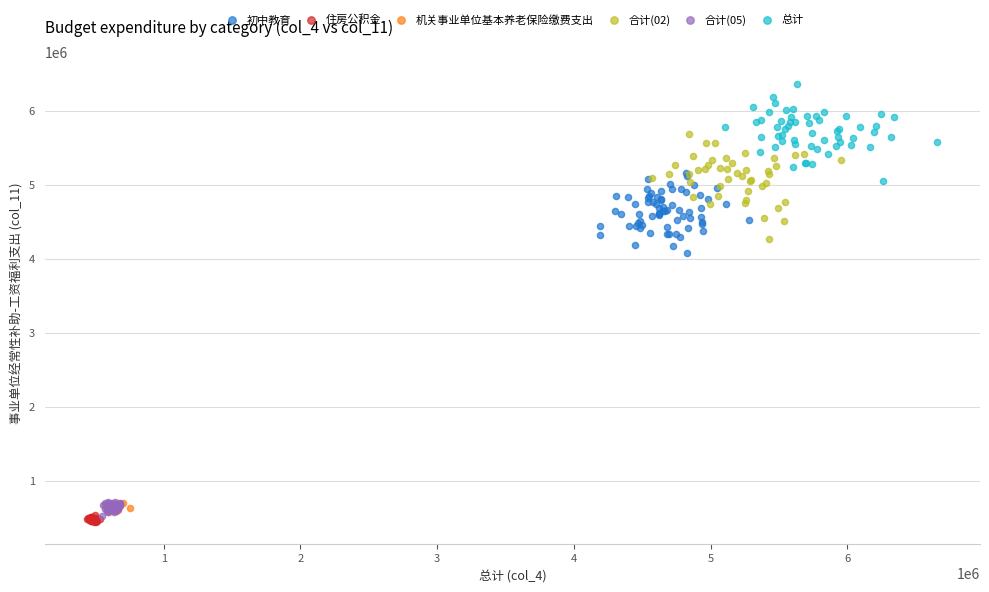

Which series contains the highest Y value?

总计